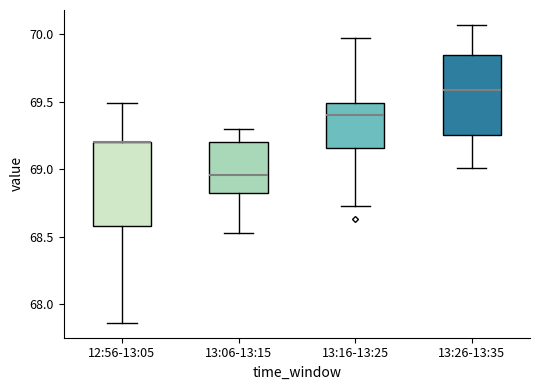

Where does the median line of the box for 13:16-13:25 sit on the y-axis? The values are not printed on the chart, so give them approximately, as read against the axis.

69.40